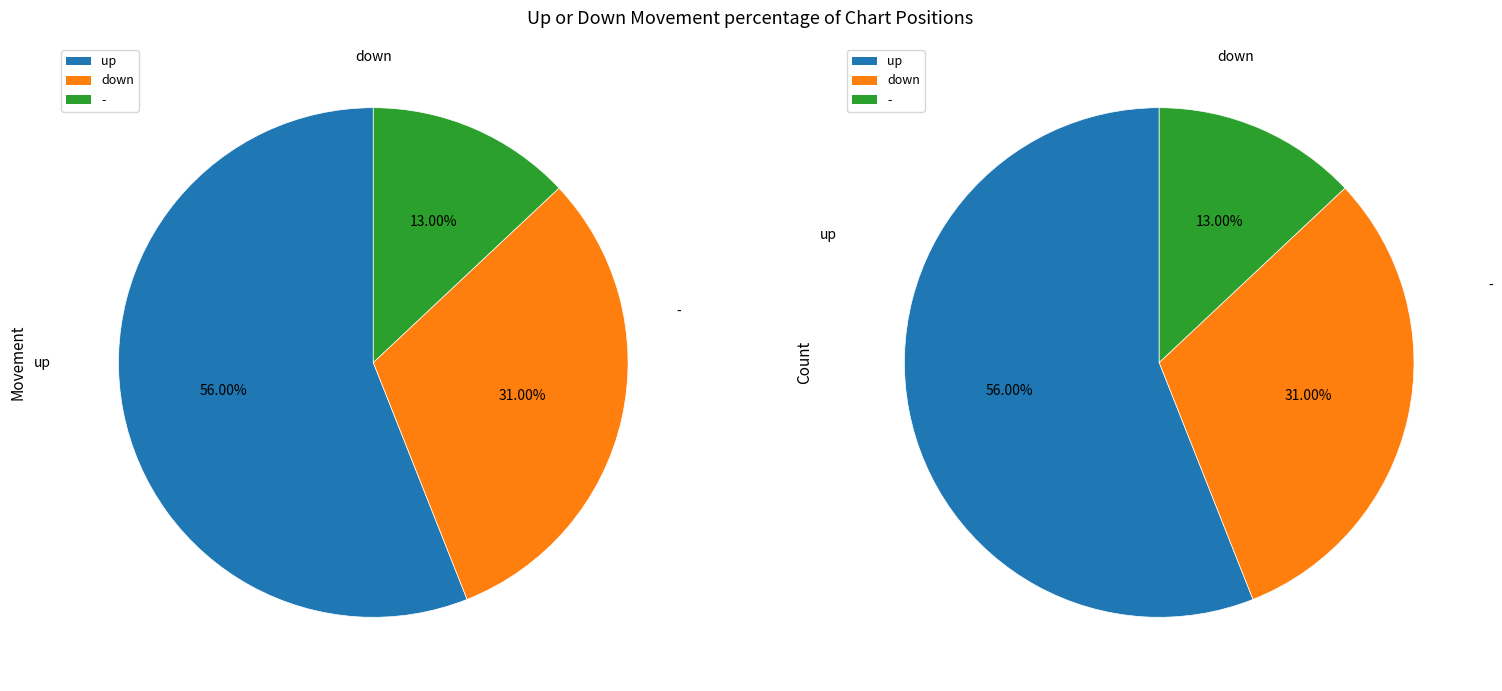

Rank the categories by value from lowest to highest.

-, down, up